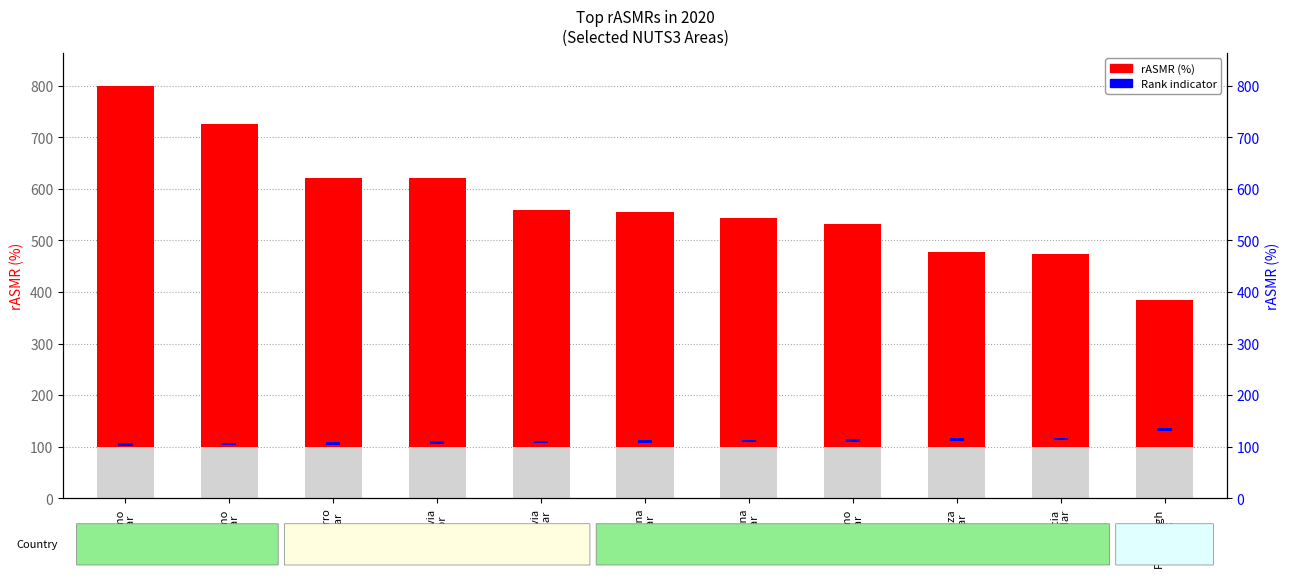

Count the number of data series in this chart.

2